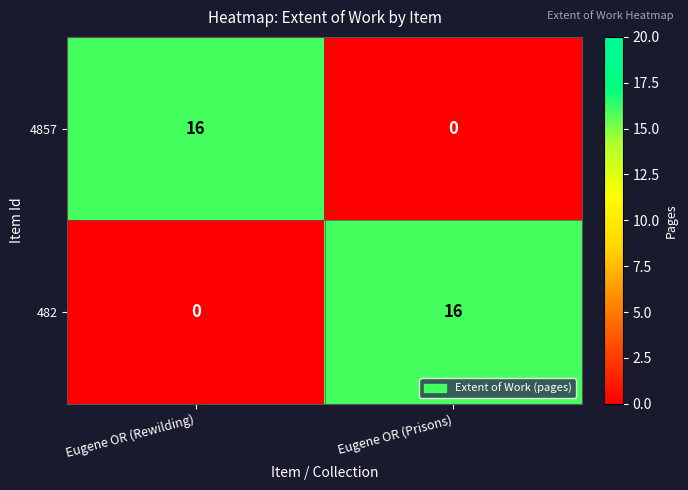

What is the difference between the maximum and minimum values in the 482 series?

16